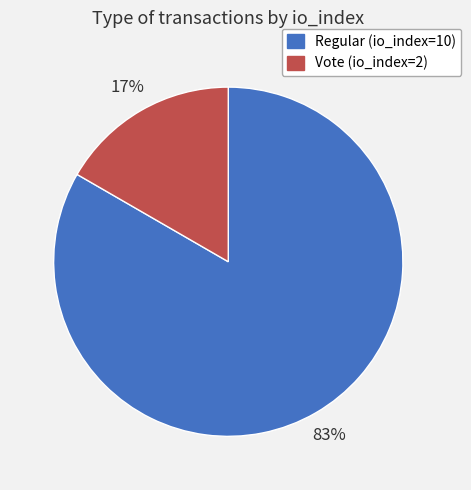

To the nearest percent, what is the average slice percentage?

50%